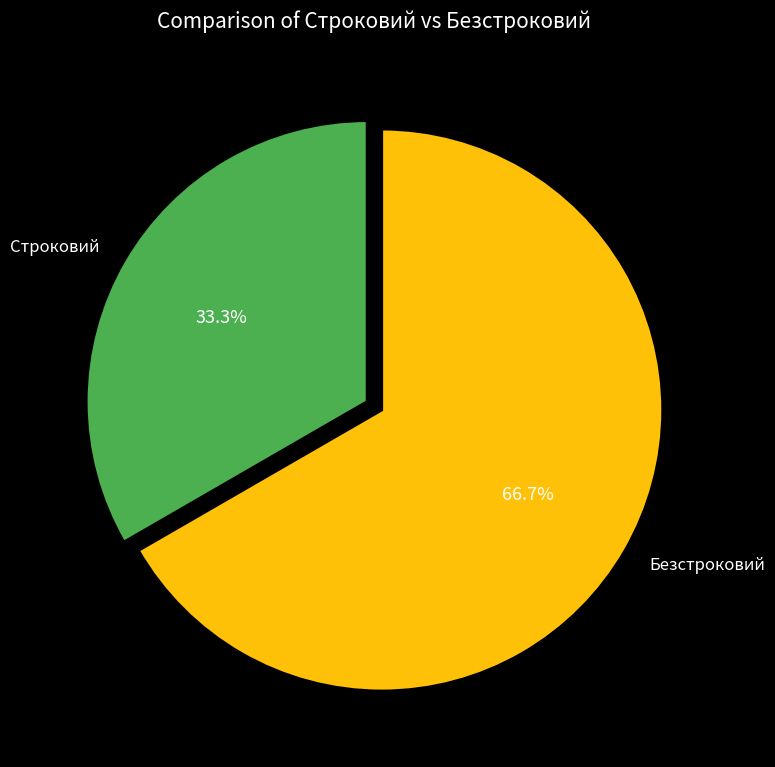

To the nearest percent, what is the difference between the Безстроковий and Строковий slice percentages?

33%